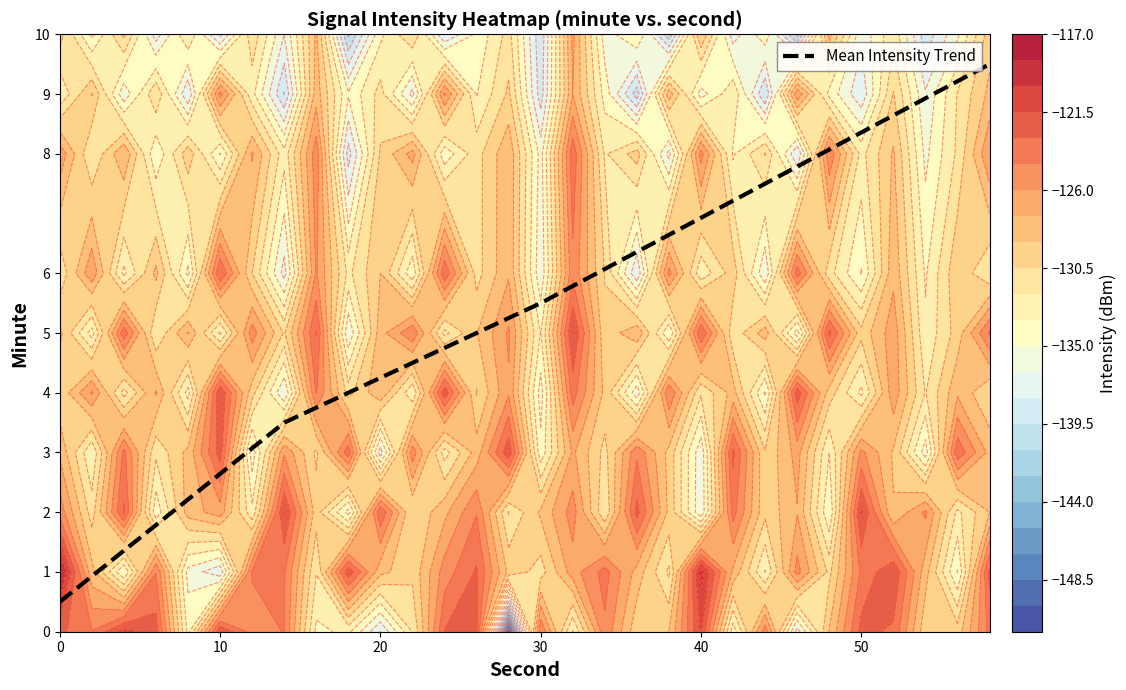

What is the lowest value of the Mean Intensity Trend series?

0.5